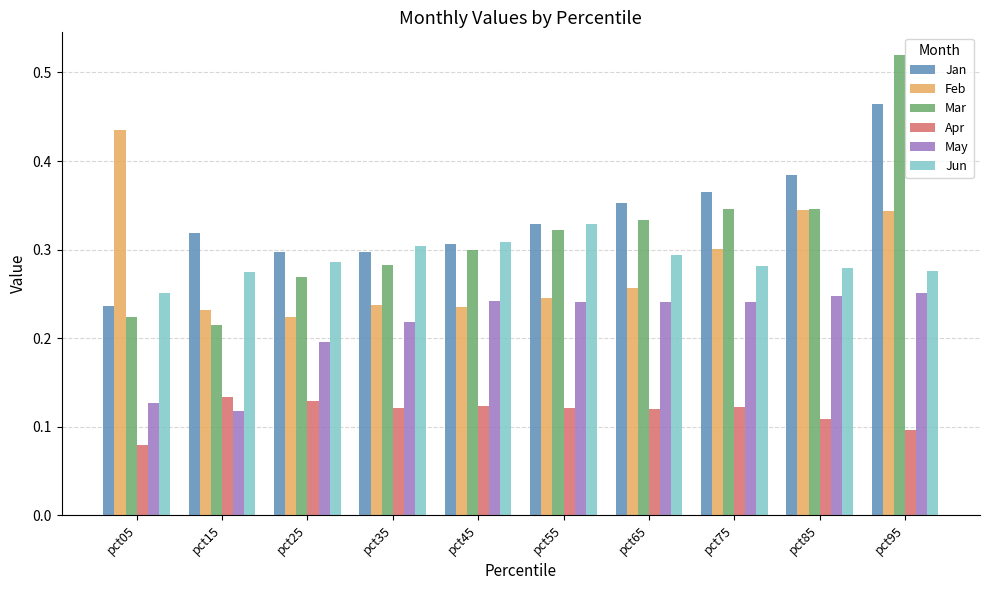

What is the sum of all Feb values?

2.9